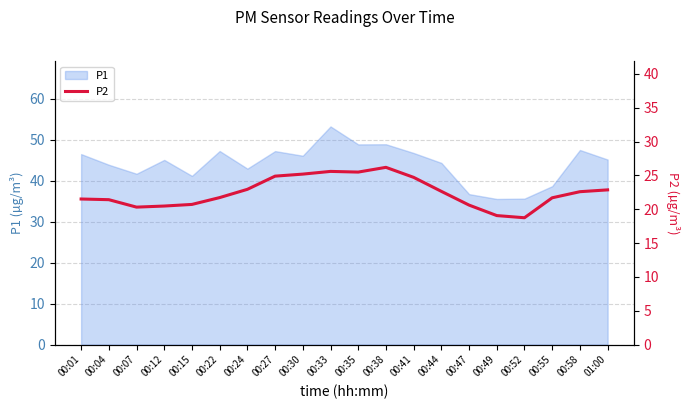

Is it true that P1 equals 60.3 at 00:12?

False